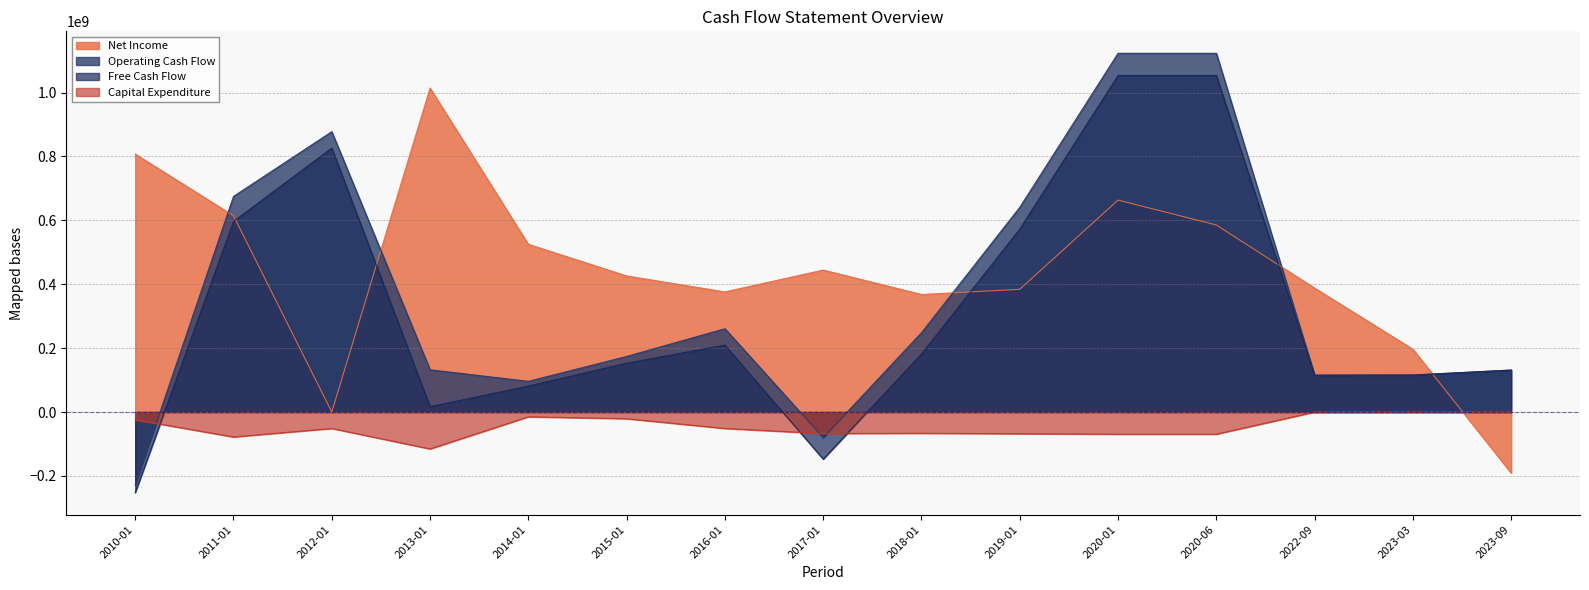

At which label does Net Income first exceed 426045000?

2010-01